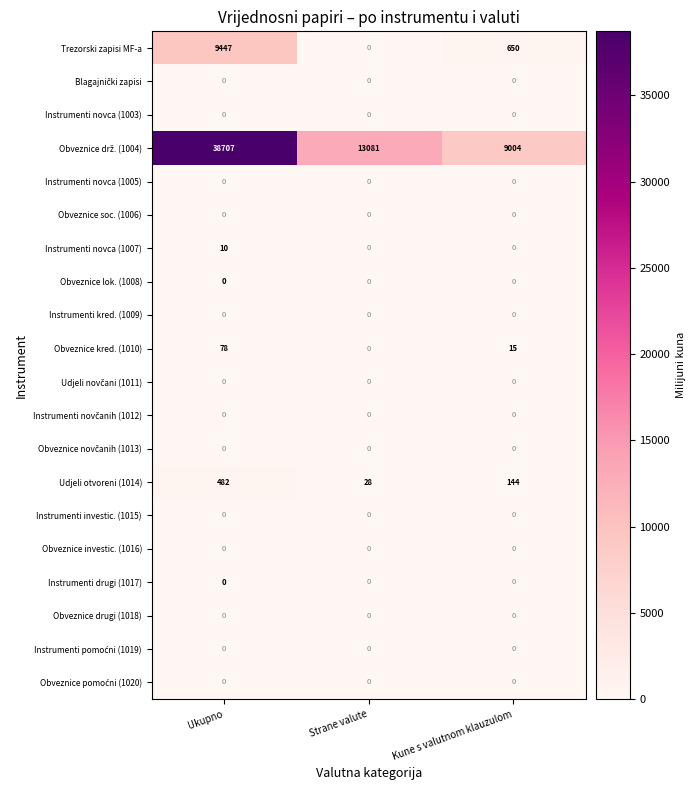

At which category is the sum across all series the highest?

Ukupno